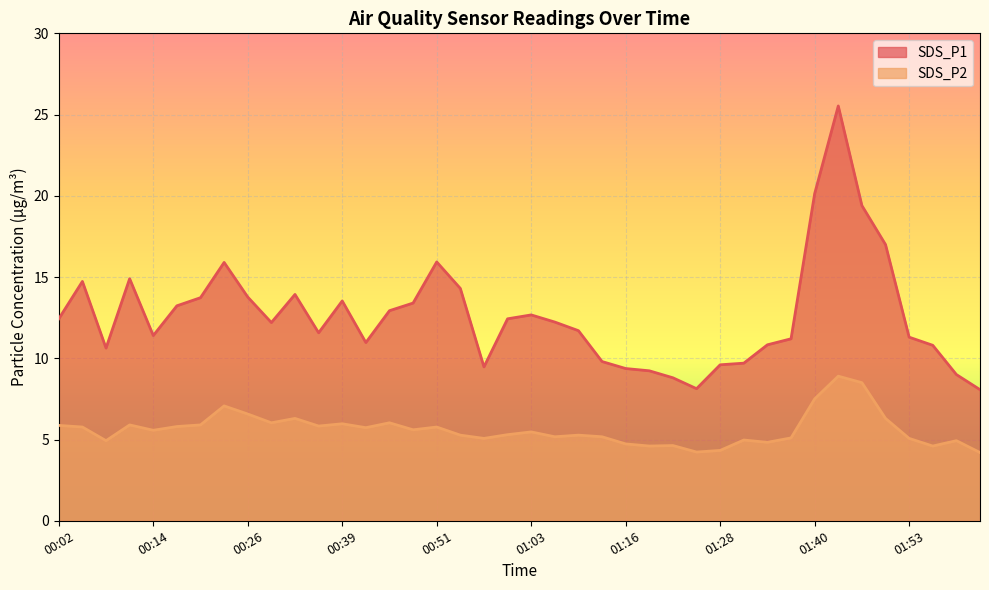

Is it true that SDS_P1 equals 6.0 at 00:14?

False